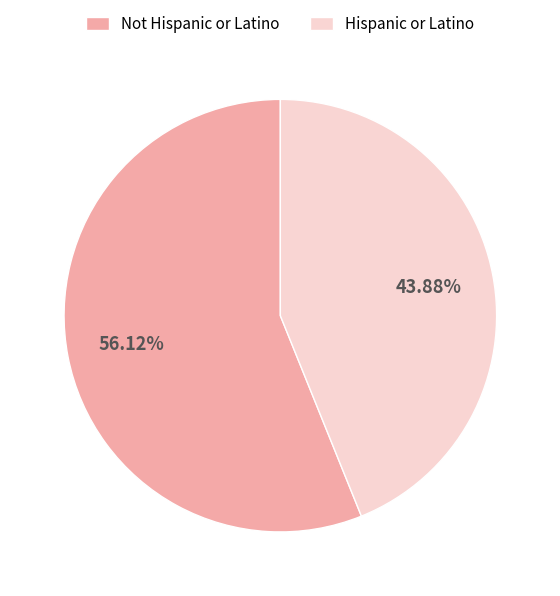

Is Not Hispanic or Latino the majority of the pie?

Yes